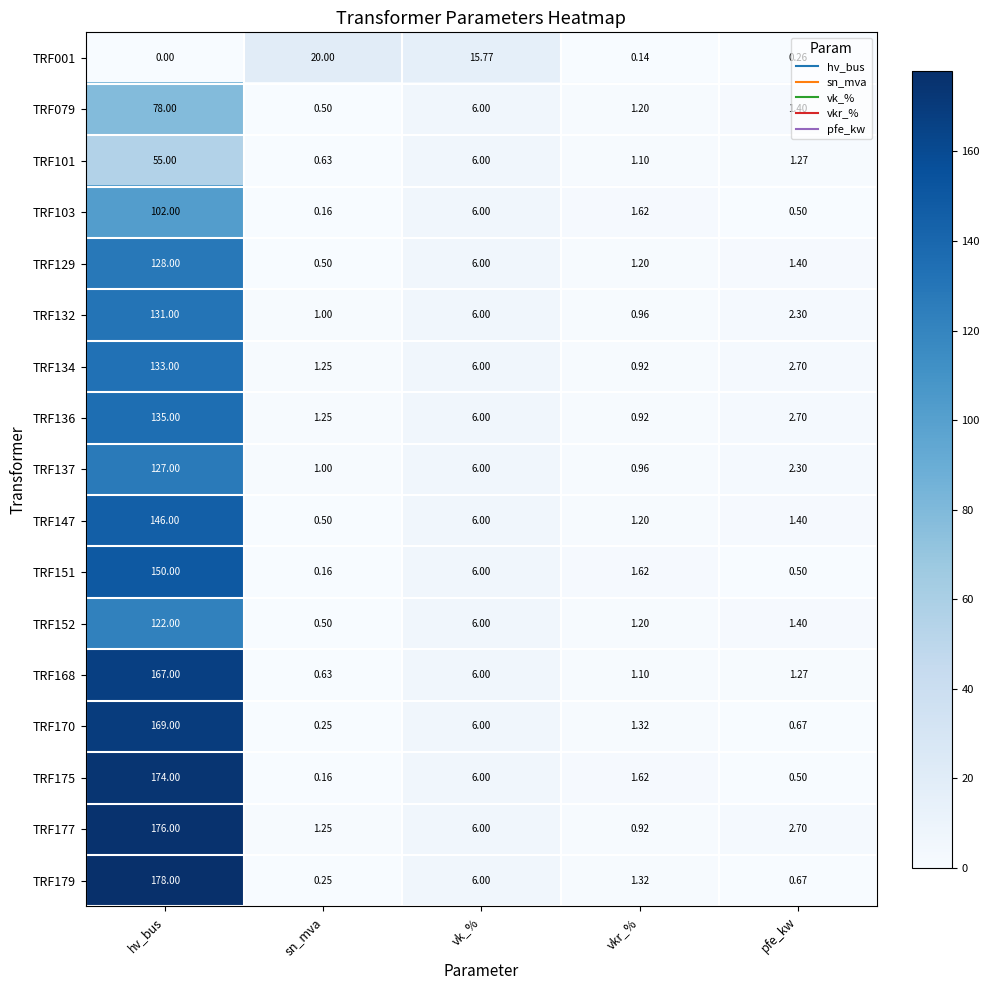

Rank the categories by TRF132 value from highest to lowest.

hv_bus, vk_%, pfe_kw, sn_mva, vkr_%